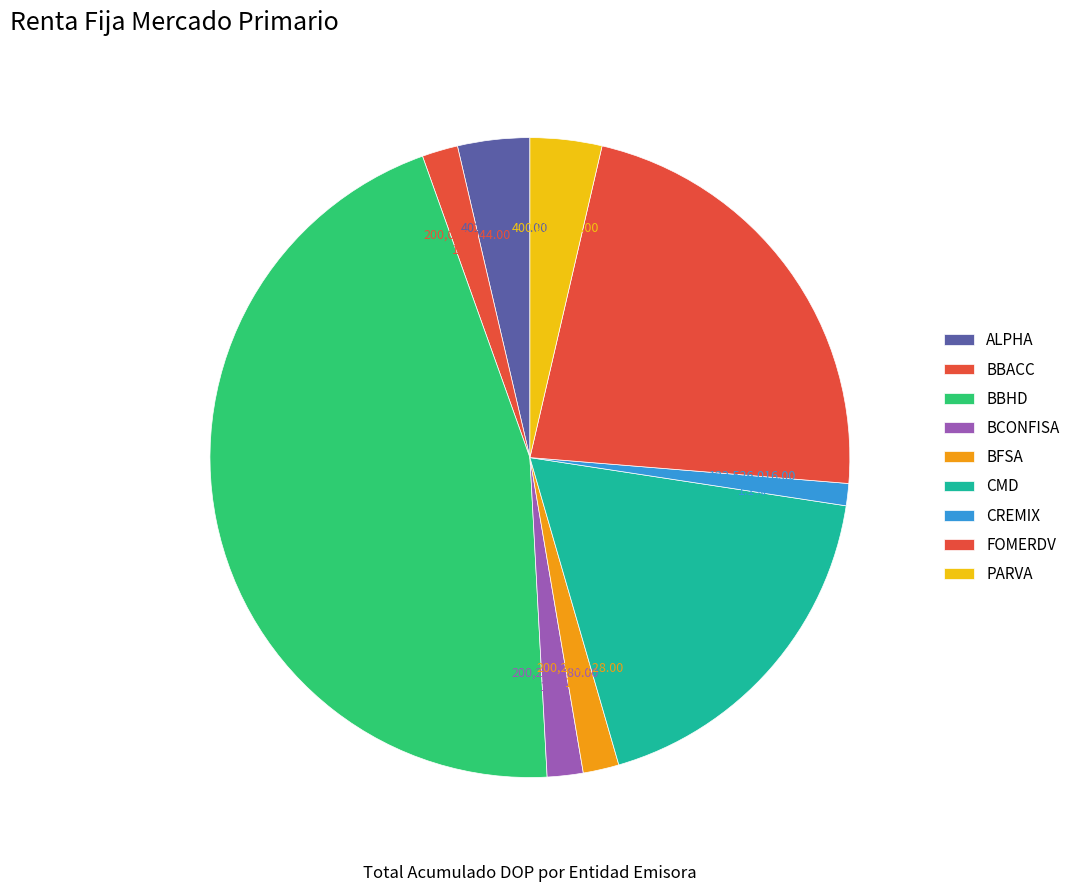

Combined, what portion of the pie is PARVA and ALPHA?

7.3%